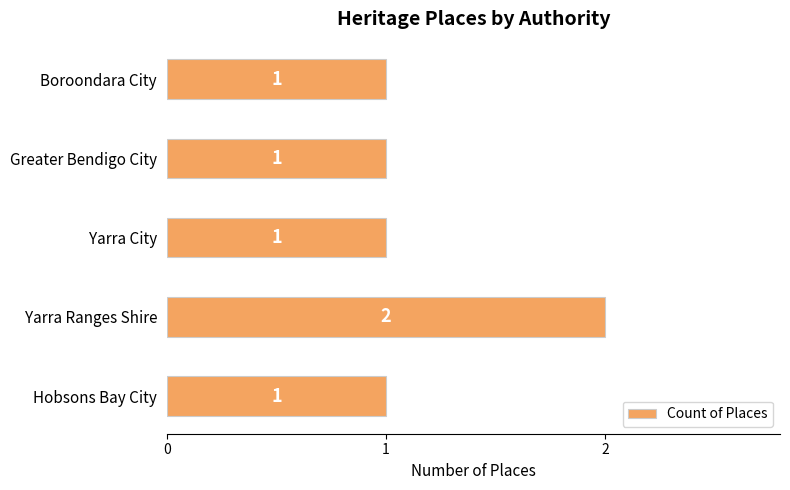

How many distinct data groups are displayed?

1